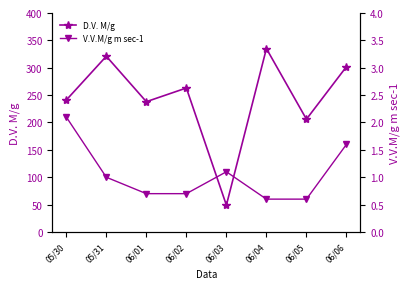

What value does the V.V.M/g m sec-1 series have at 06/04?

0.6